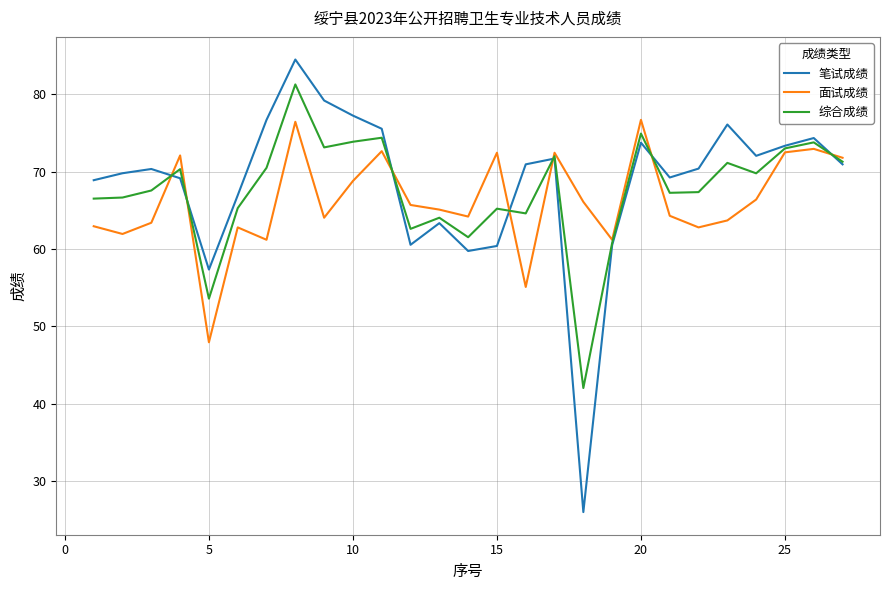

What is the minimum value for 综合成绩?

42.0